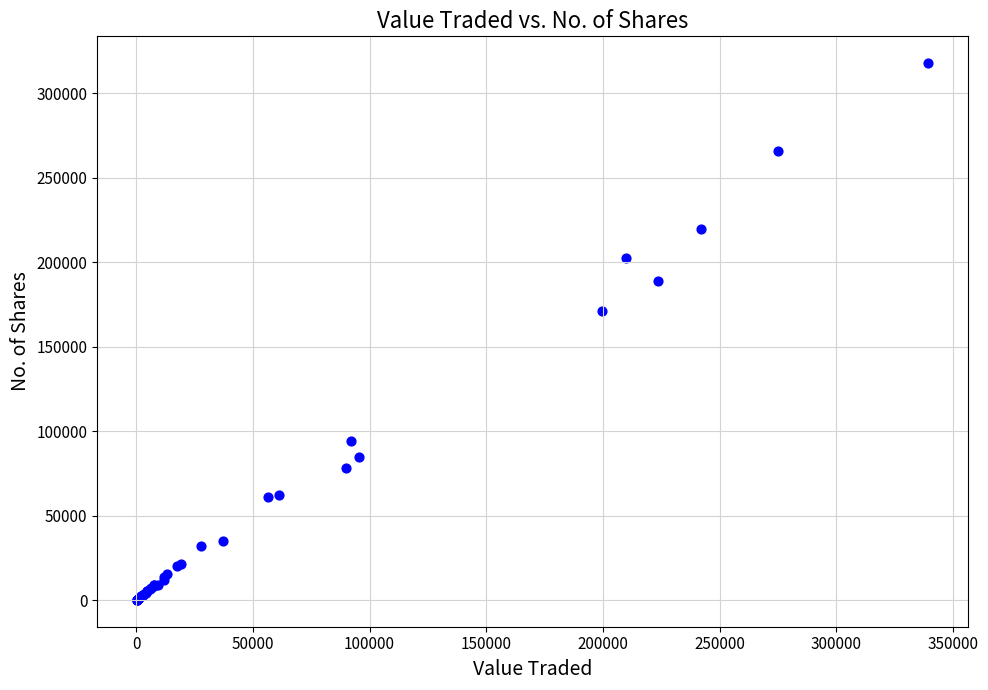

What Y value in the scatter plot is closest to 159017?

171221